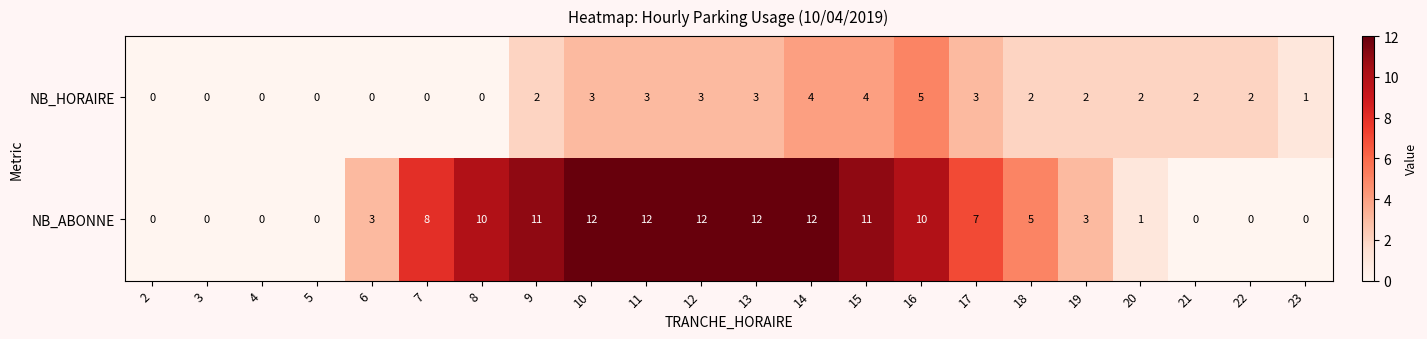

What is the greatest value displayed?

12